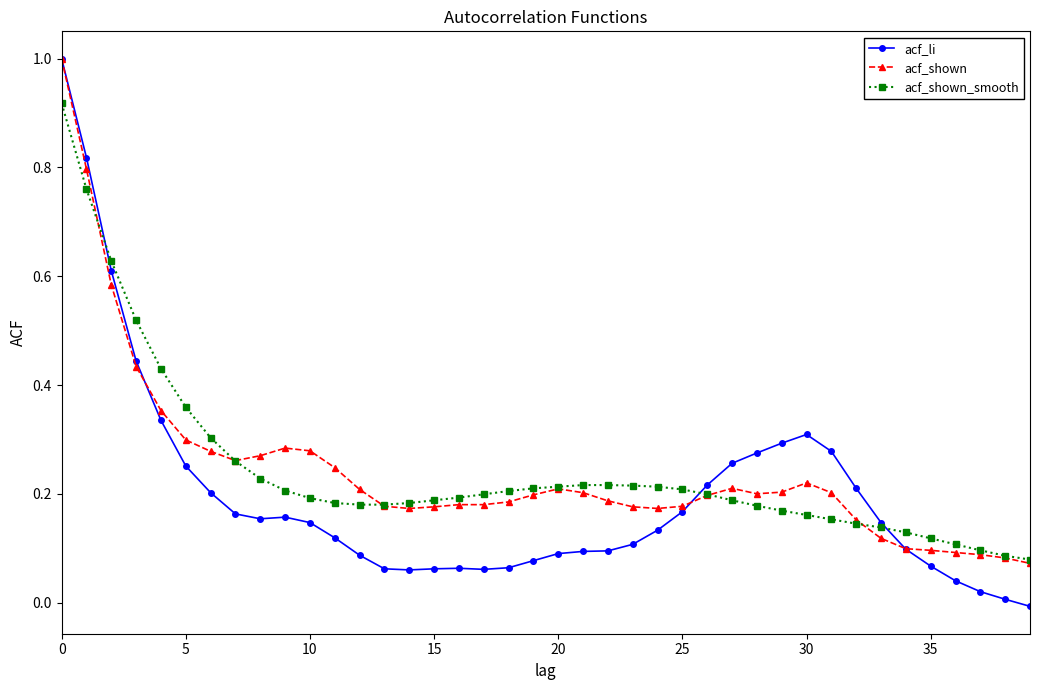

What is the maximum value for acf_shown?

1.0